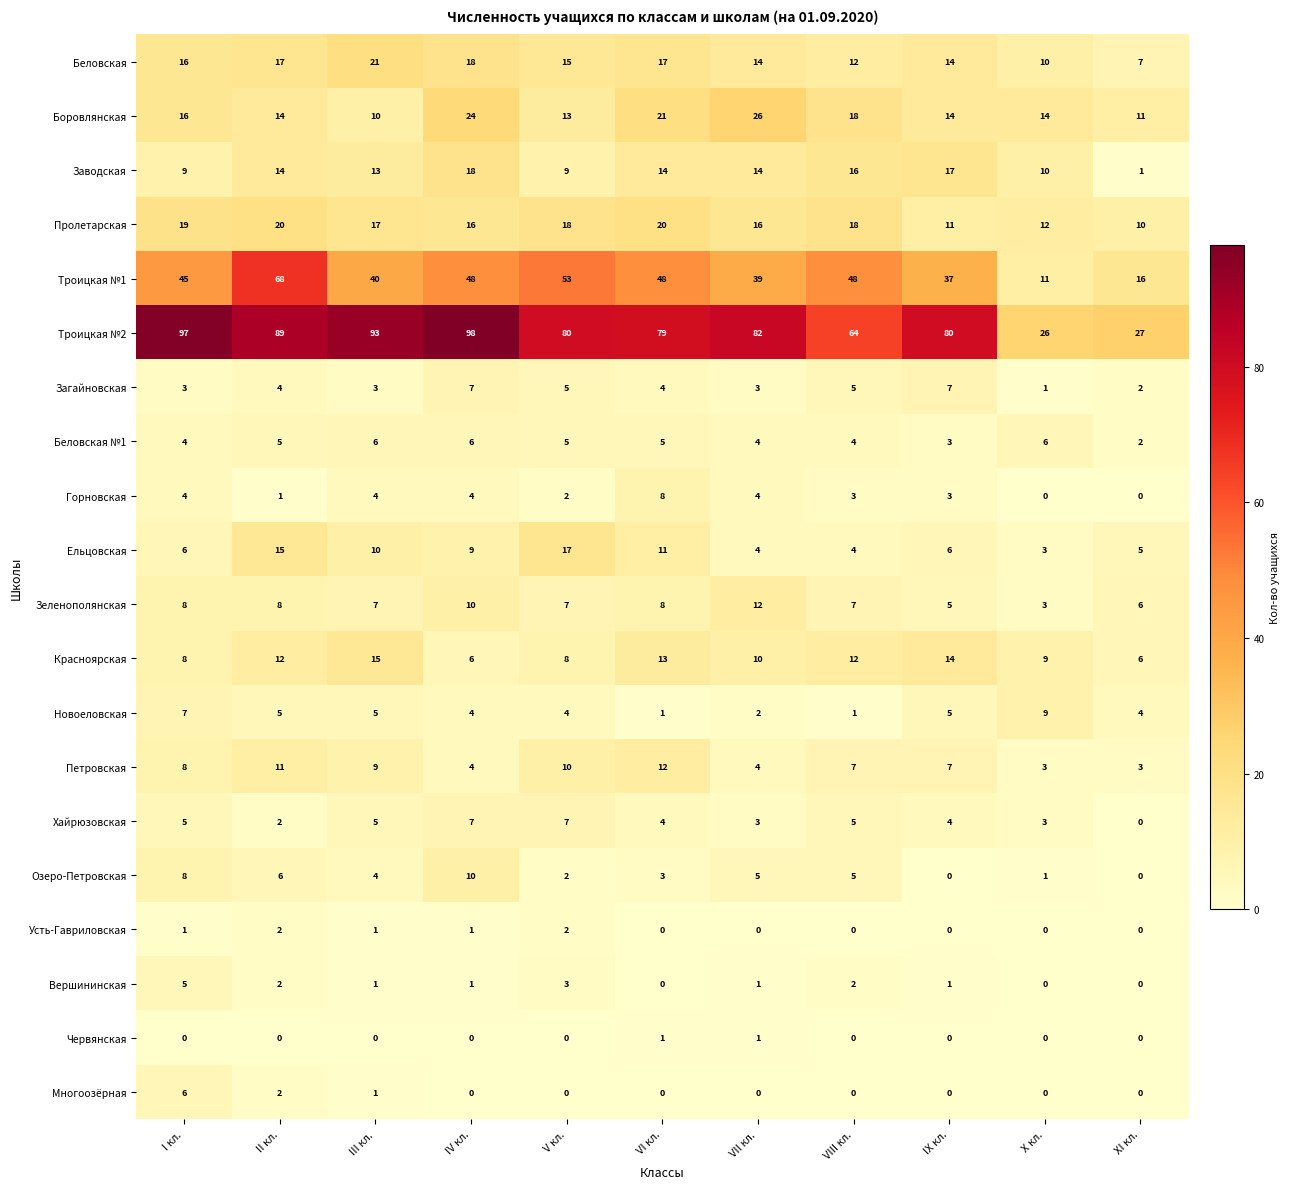

What is the difference between the second highest and minimum values in the Горновская series?

4